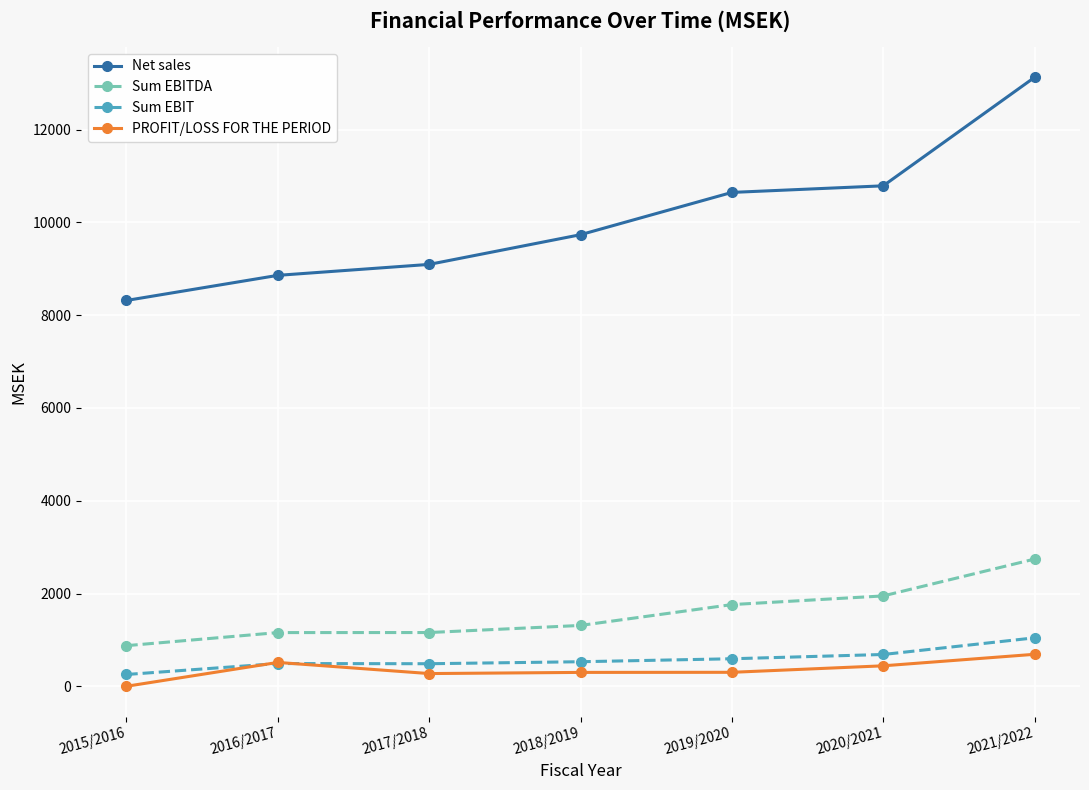

How many lines are shown in the chart?

4